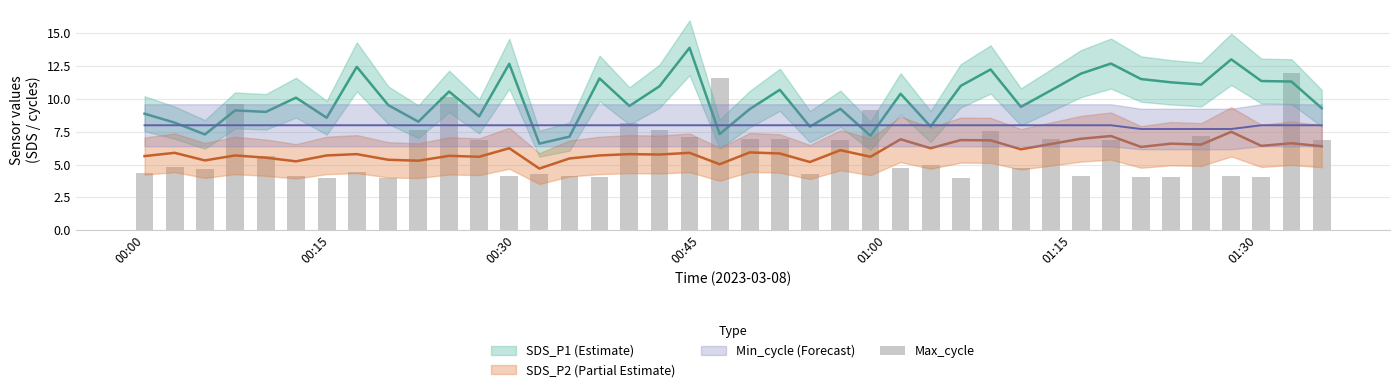

Does the chart contain stacked bars?

No